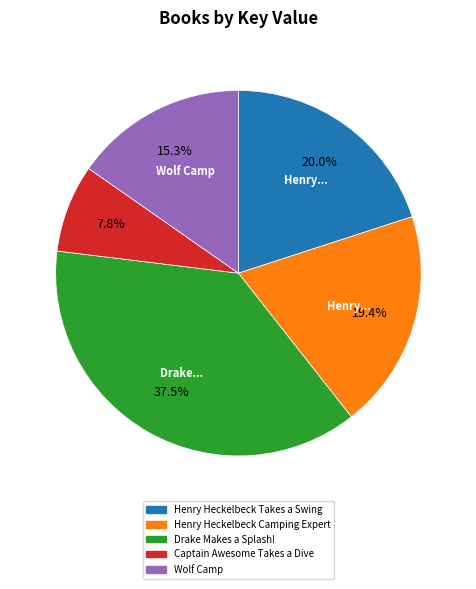

Approximately how many times larger is the value at Wolf Camp compared to Henry Heckelbeck Camping Expert?

0.8